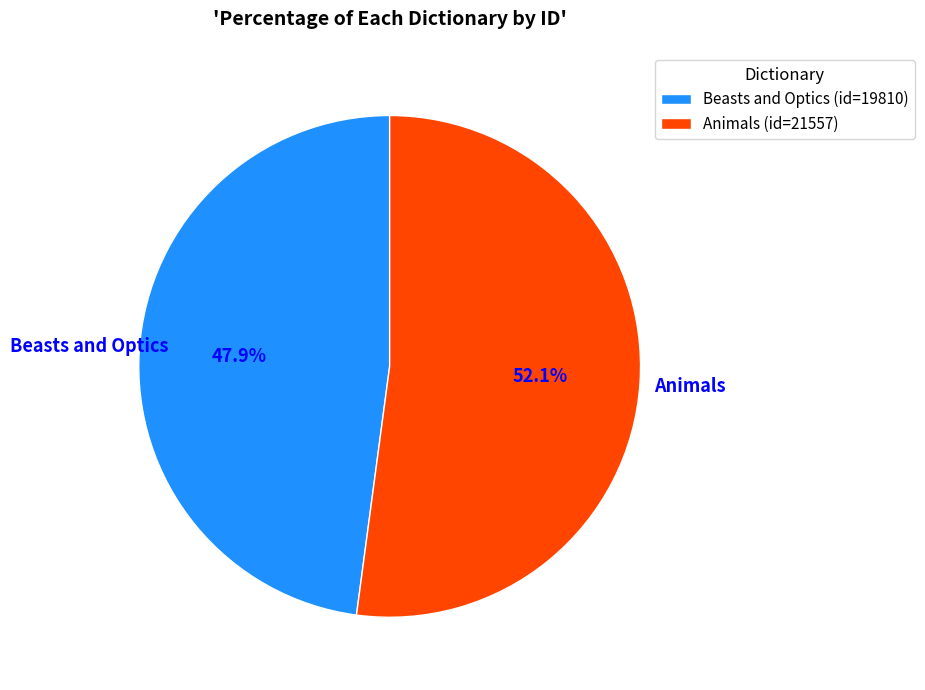

What percentage is NOT represented by Beasts and Optics?

52.1%